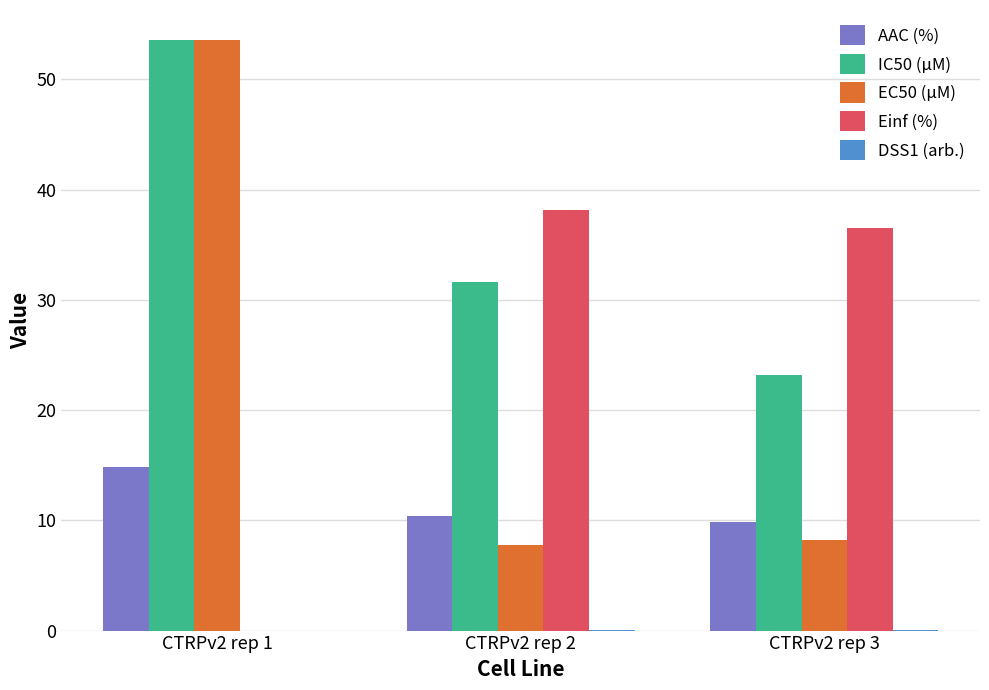

At which label does IC50 (µM) first exceed 31?

CTRPv2 rep 1